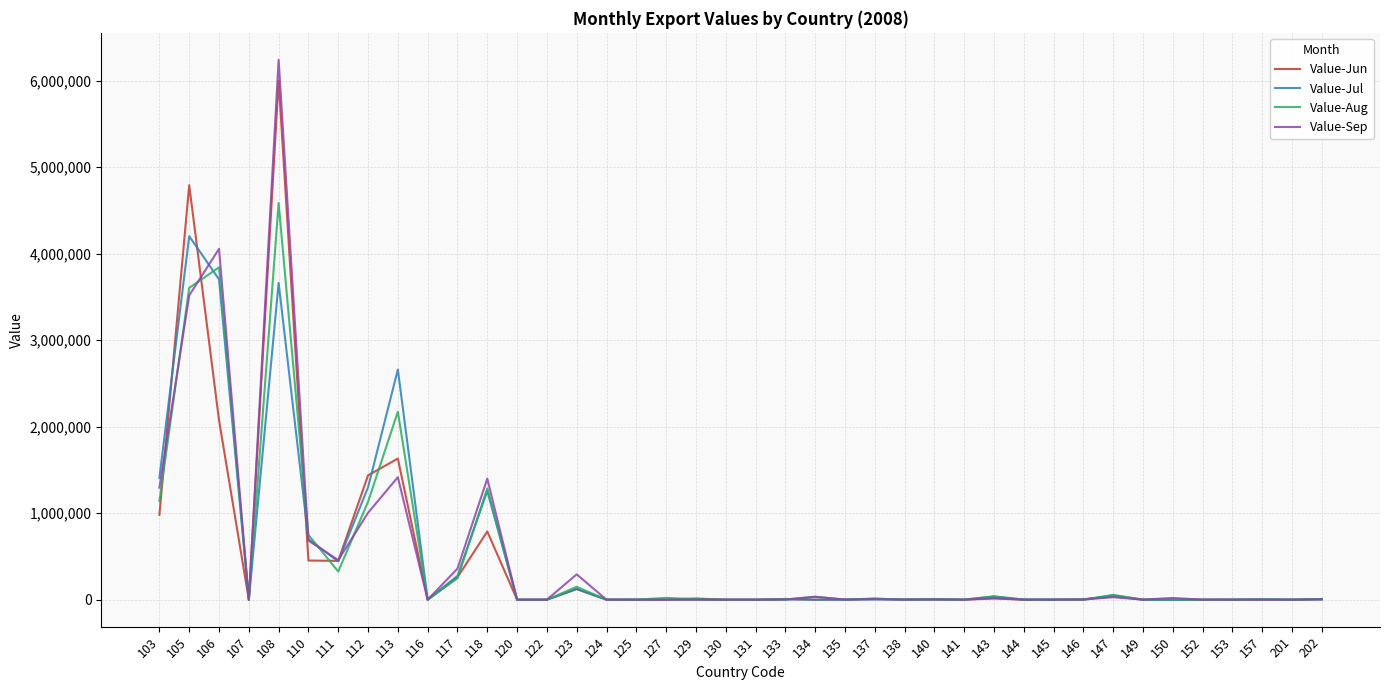

At how many categories does at least one series exceed 3969541?

3